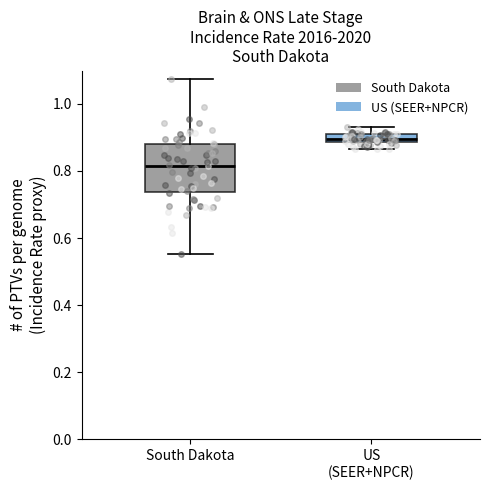

Which box has the highest median line?

US (SEER+NPCR)